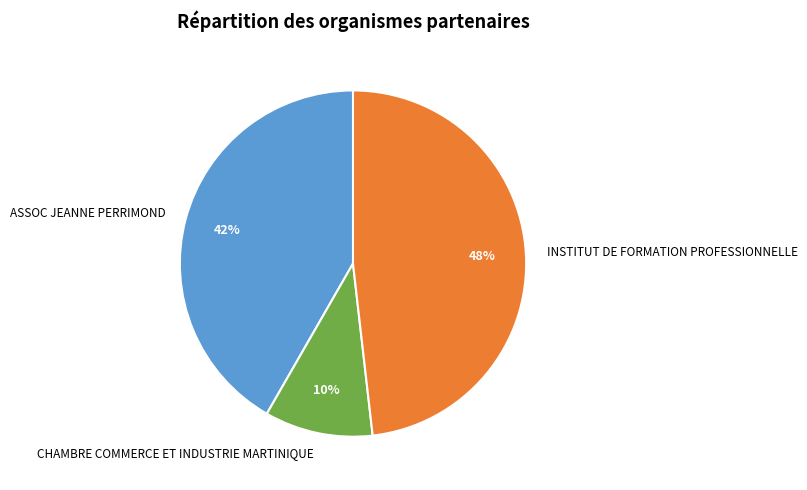

What is the smallest slice in the pie chart?

CHAMBRE COMMERCE ET INDUSTRIE MARTINIQUE